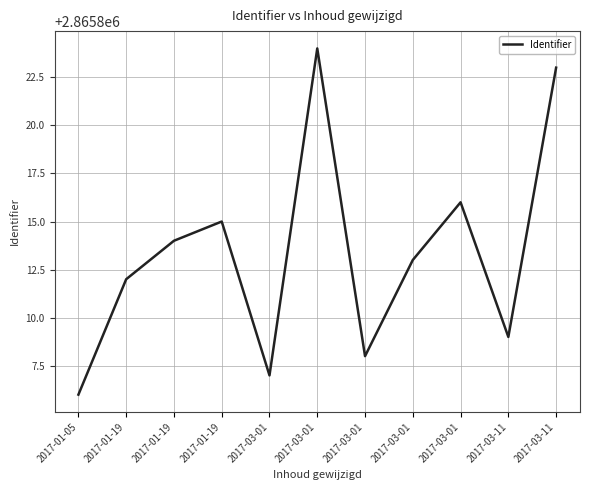

True or false: there are more than 1 points higher than both neighbors.

True